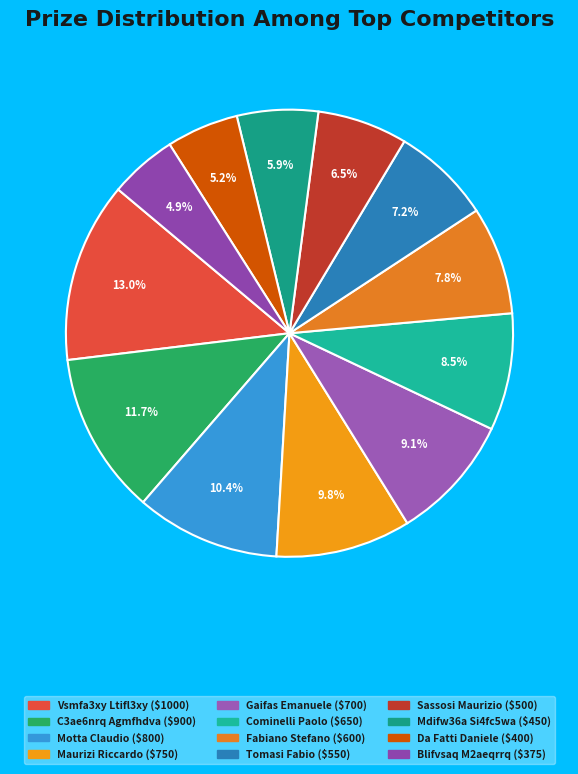

Does Fabiano Stefano account for over 50% of the chart?

No